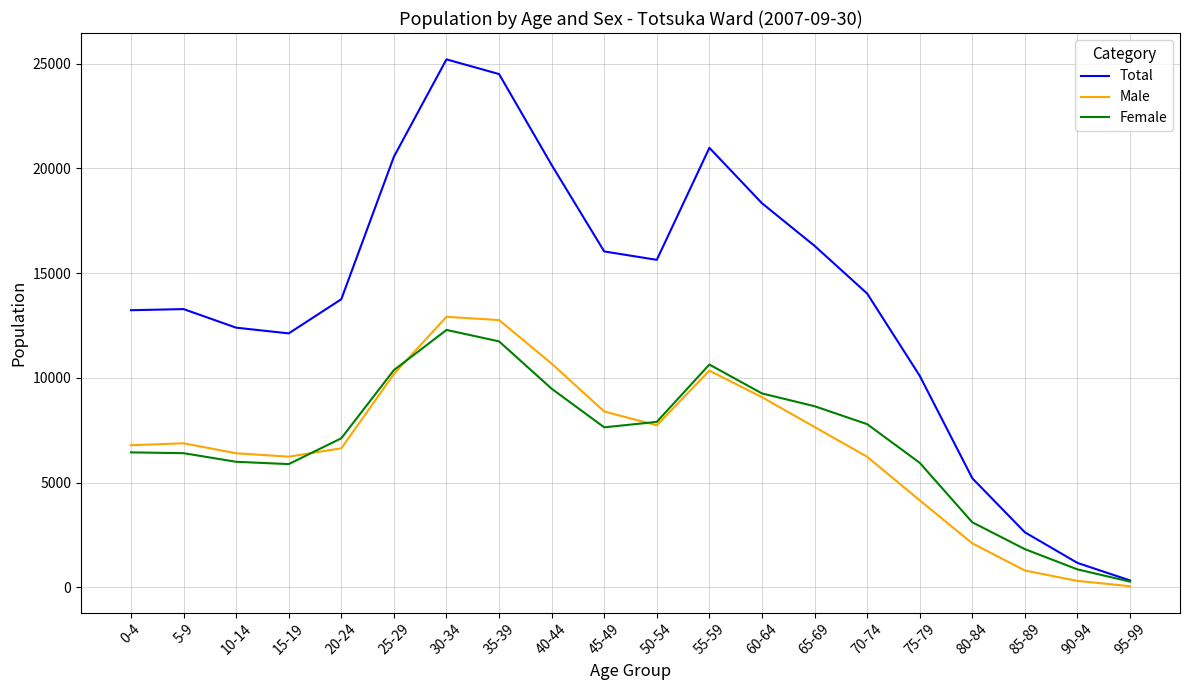

The value of Female at 15-19 is 10239. True or false?

False